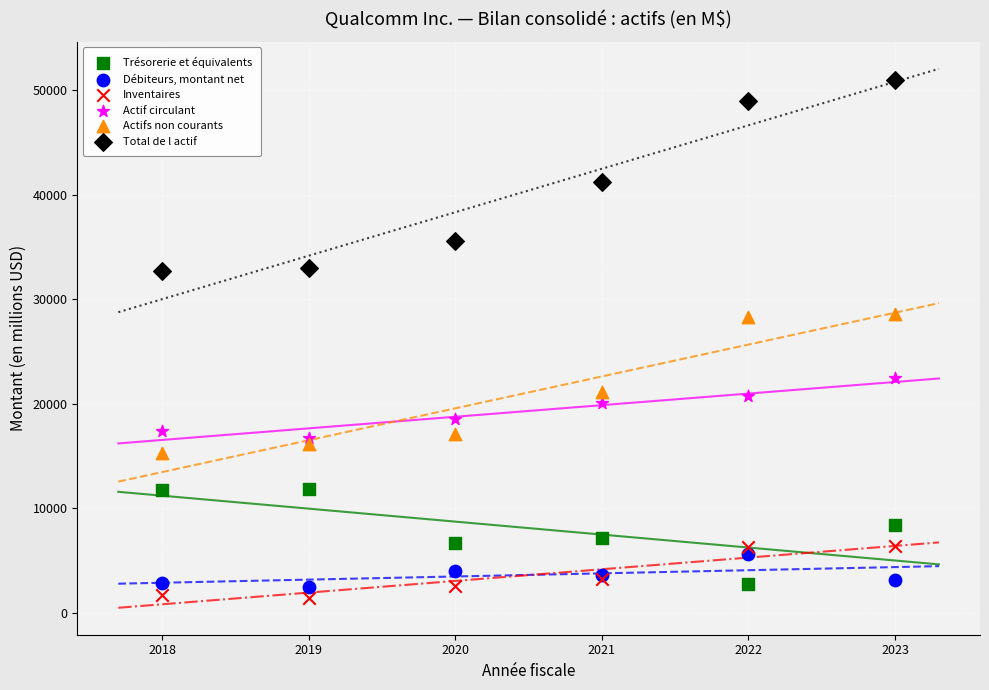

Which series reaches the maximum Y coordinate?

Total de l actif